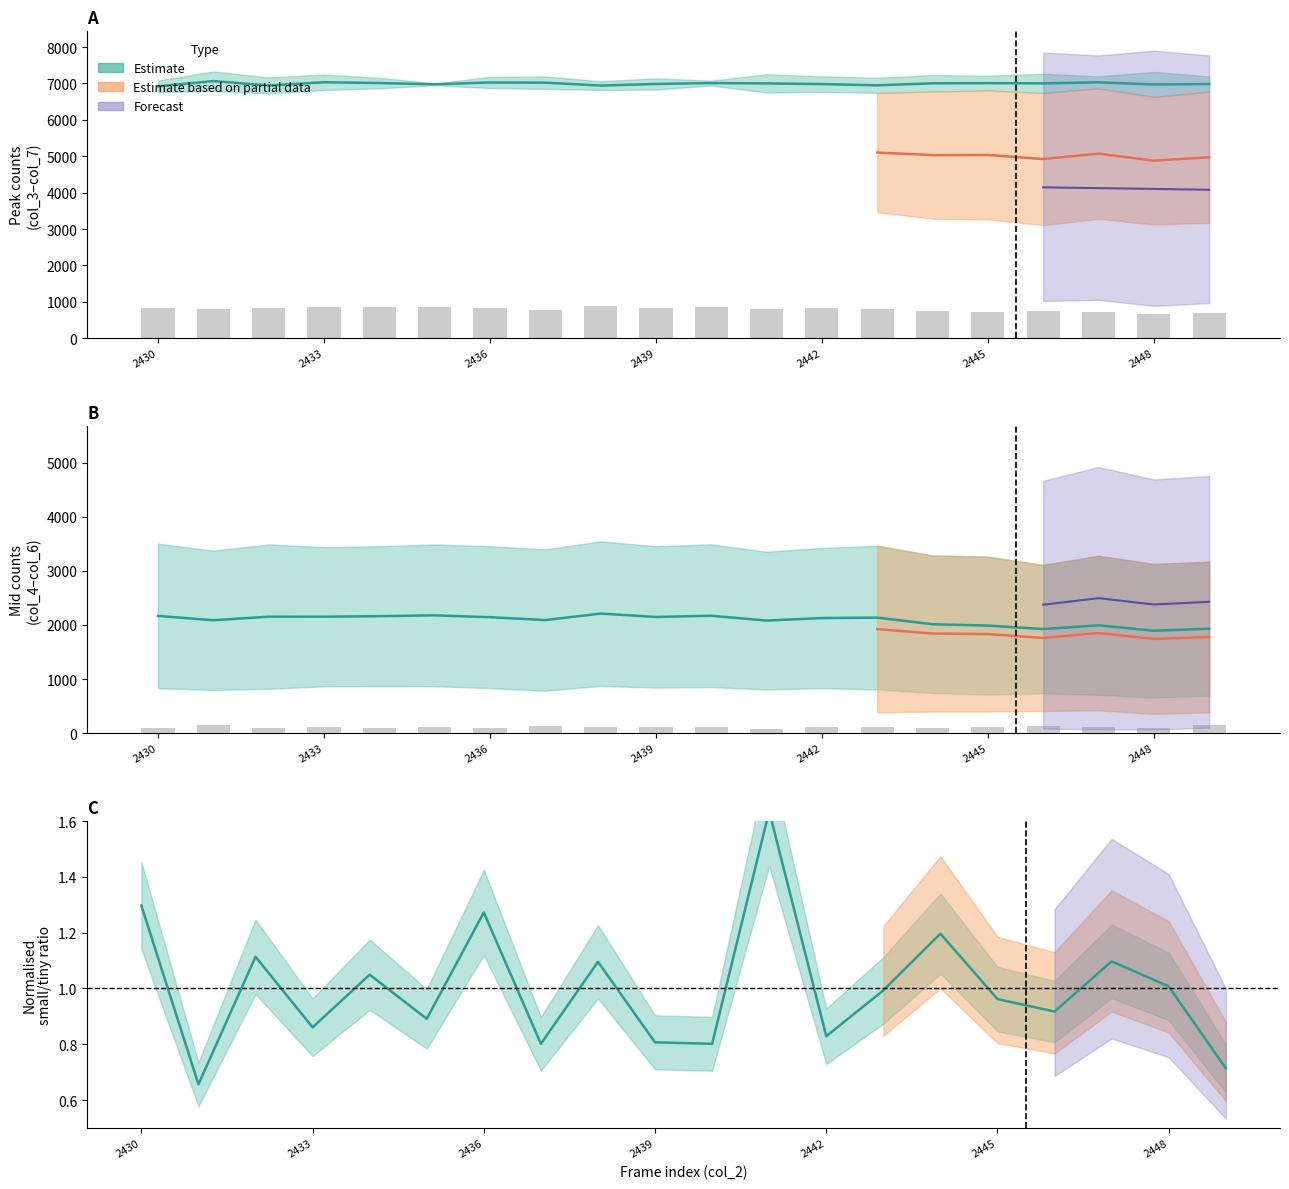

True or false: mid_count has a value of 1924.0 at 2446.

True